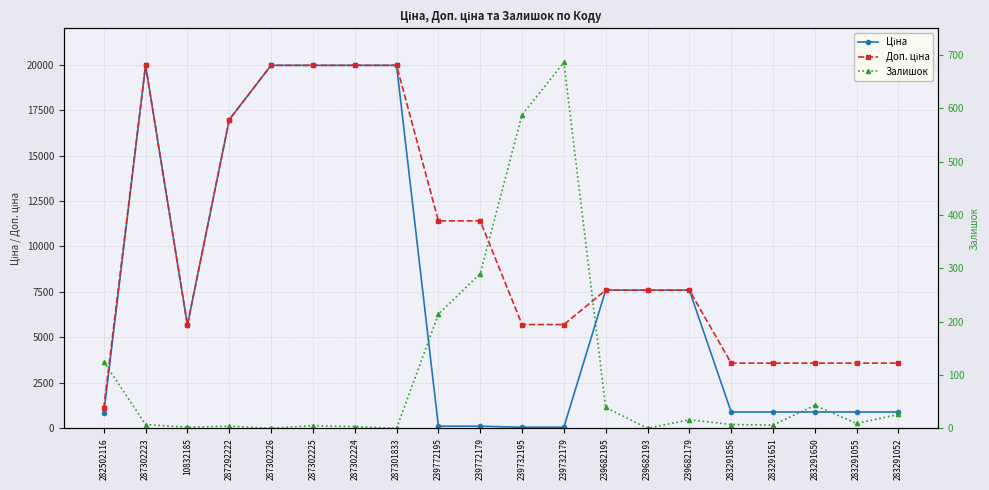

The Ціна series shows 12740.8 at 239682195. True or false?

False